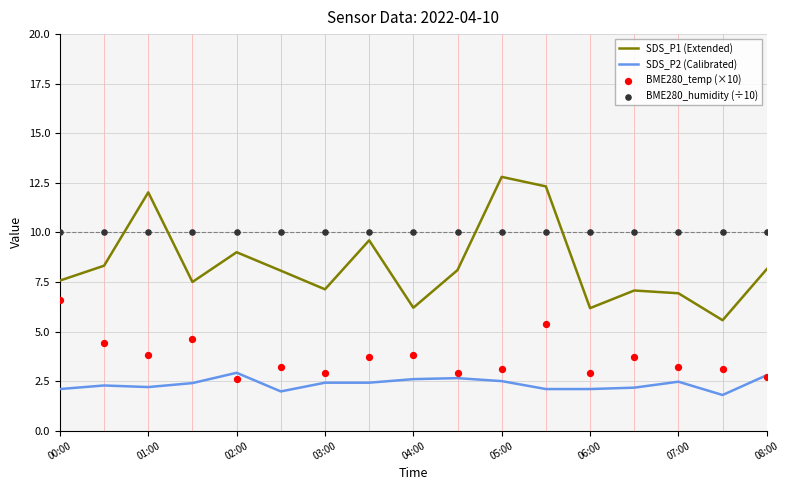

Which series has the widest spread of Y values?

SDS_P1 (Extended)